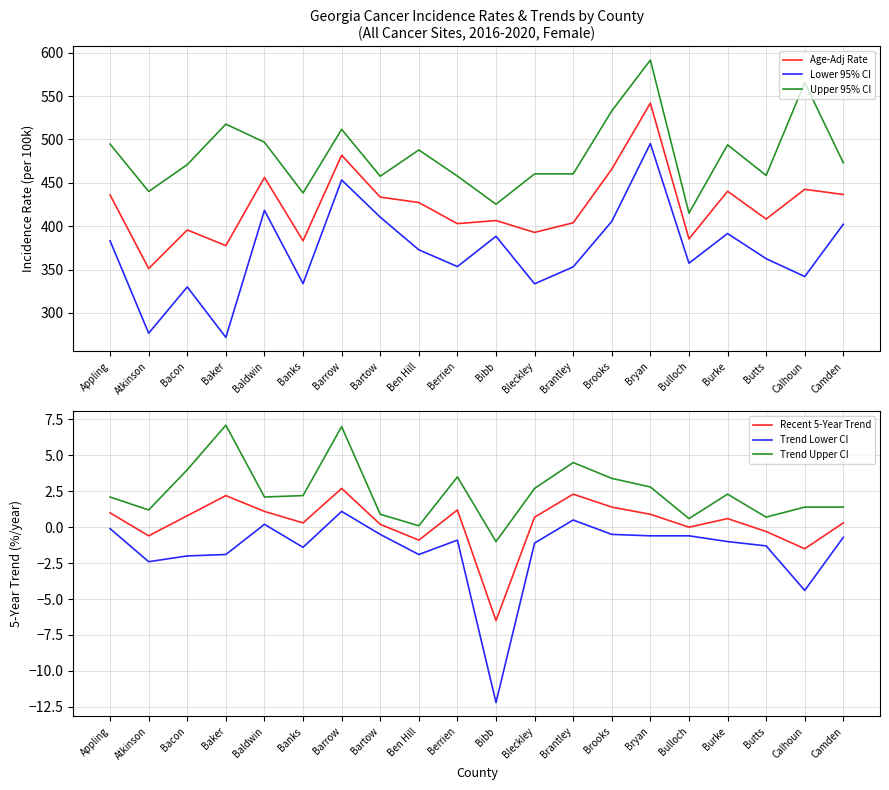

What is the value of the Trend Upper CI point at the 20th from the left?

1.4